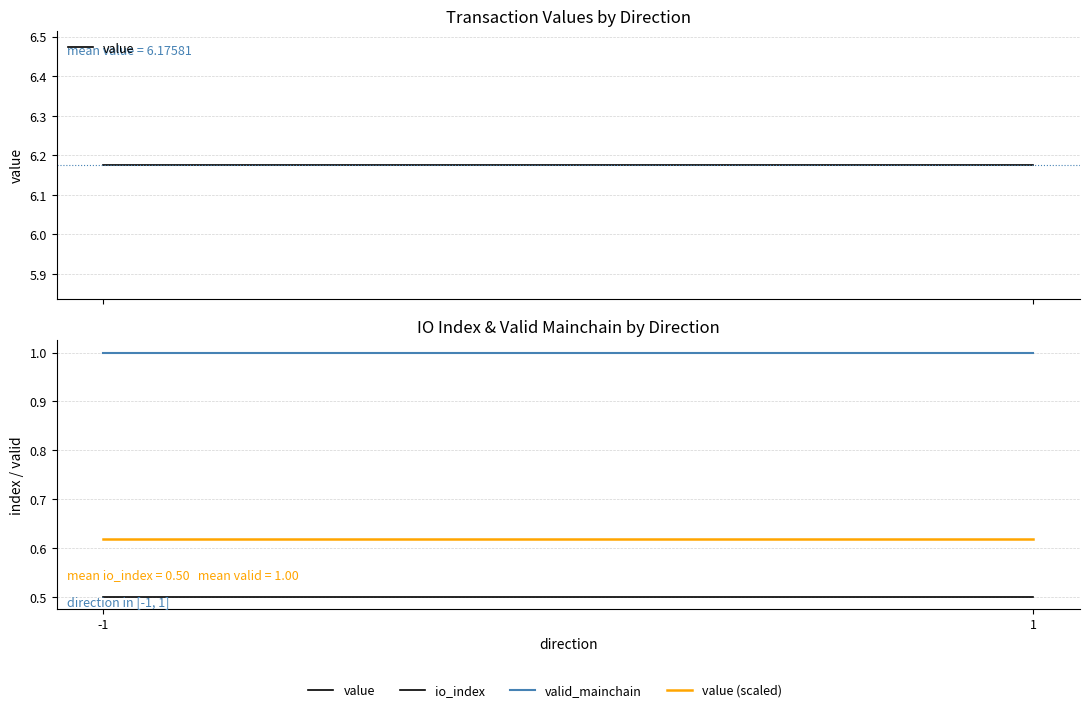

Reading left to right, extract all data points from this chart.

value: 6.2	6.2
io_index: 0.5	0.5
valid_mainchain: 1.0	1.0
value (scaled): 0.6	0.6